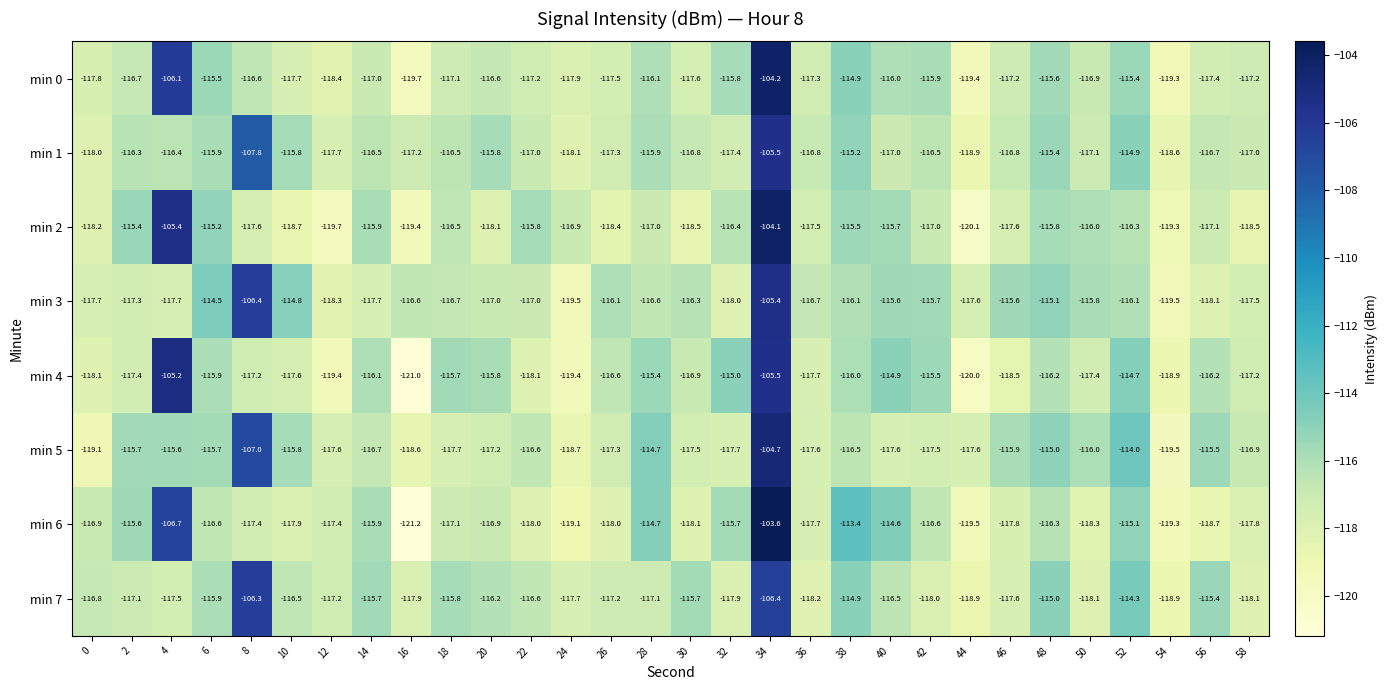

At which category is the sum across all series the highest?

34